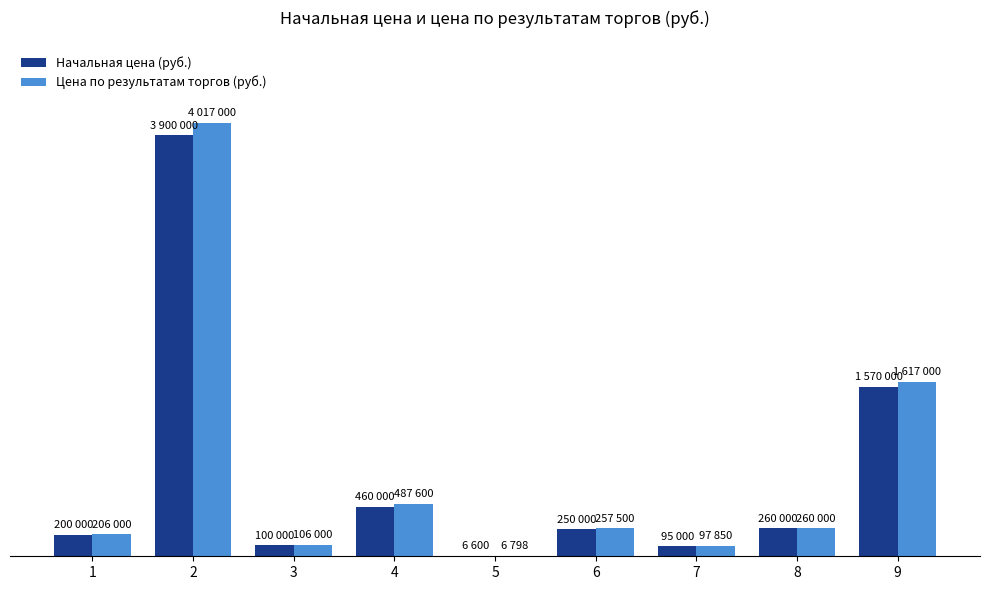

True or false: Цена по результатам торгов (руб.) has a value of 6798 at 5.

True